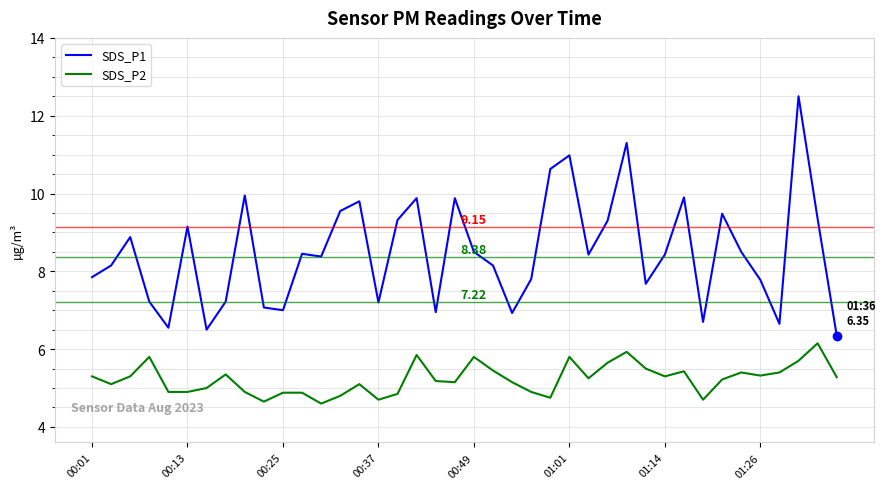

Which series has the widest spread of values?

SDS_P1